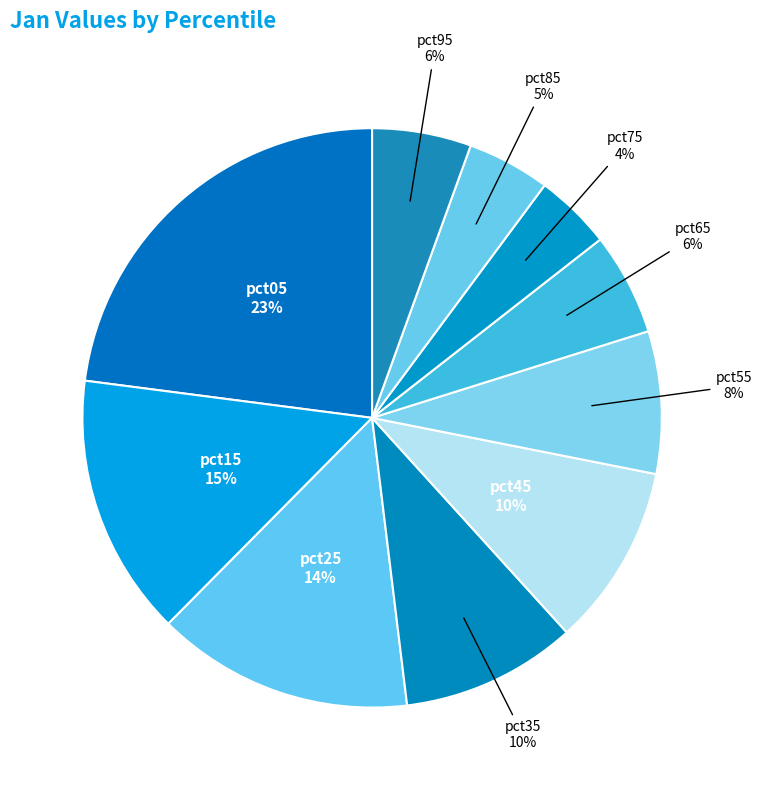

To the nearest percent, what is the combined percentage of pct85 and pct45?

15%